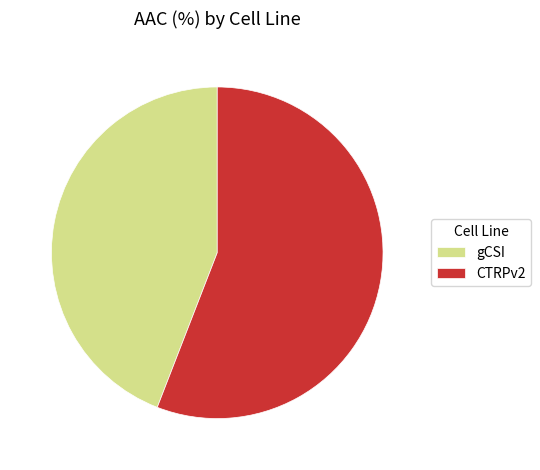

What is the ratio of the value at gCSI to the value at CTRPv2?

0.8